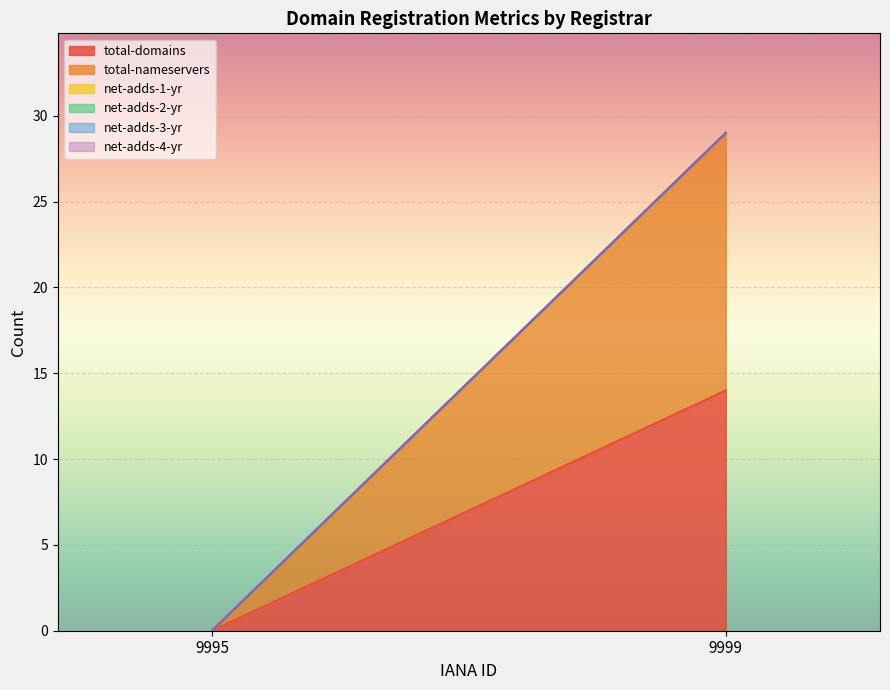

Rank the series by their maximum value, from highest to lowest.

total-nameservers, total-domains, net-adds-1-yr, net-adds-2-yr, net-adds-3-yr, net-adds-4-yr